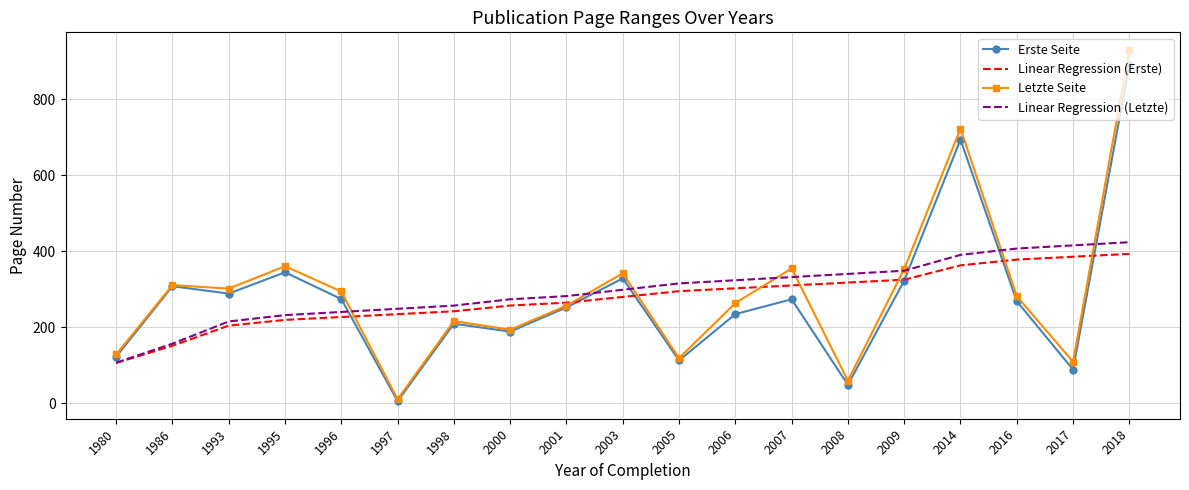

What is the highest value of the Erste Seite series?

891.0